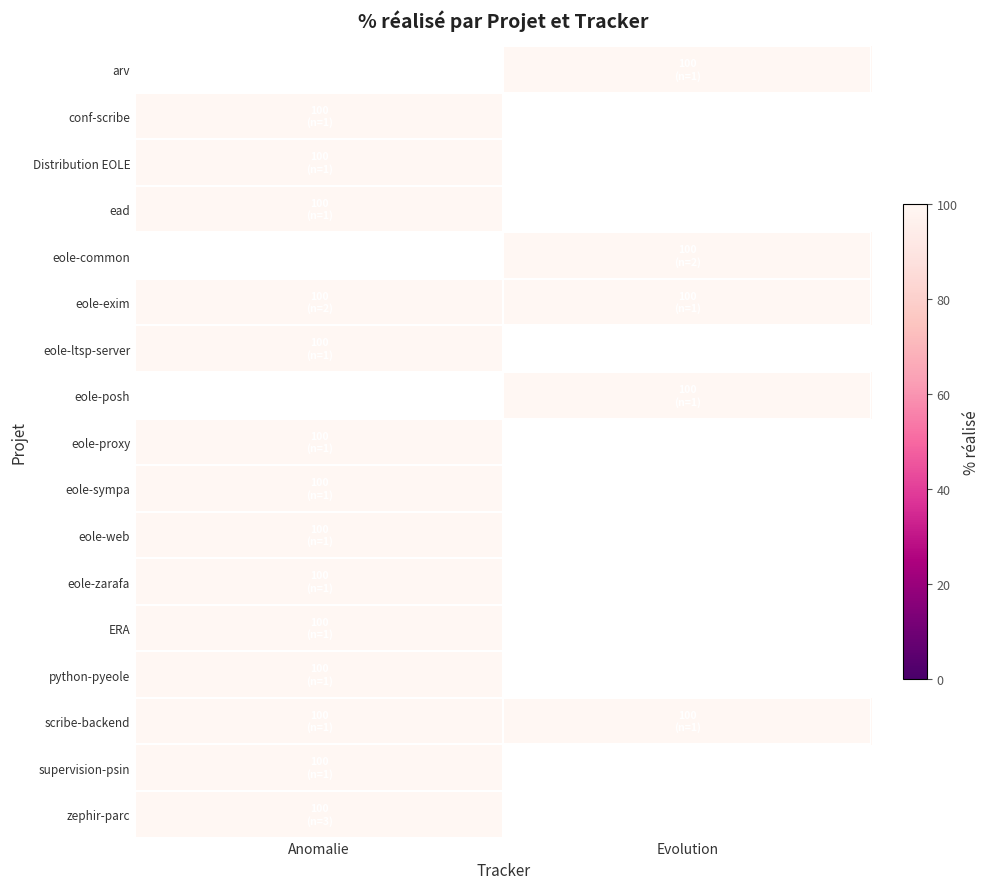

The eole-proxy series shows 55.6 at Anomalie. True or false?

False